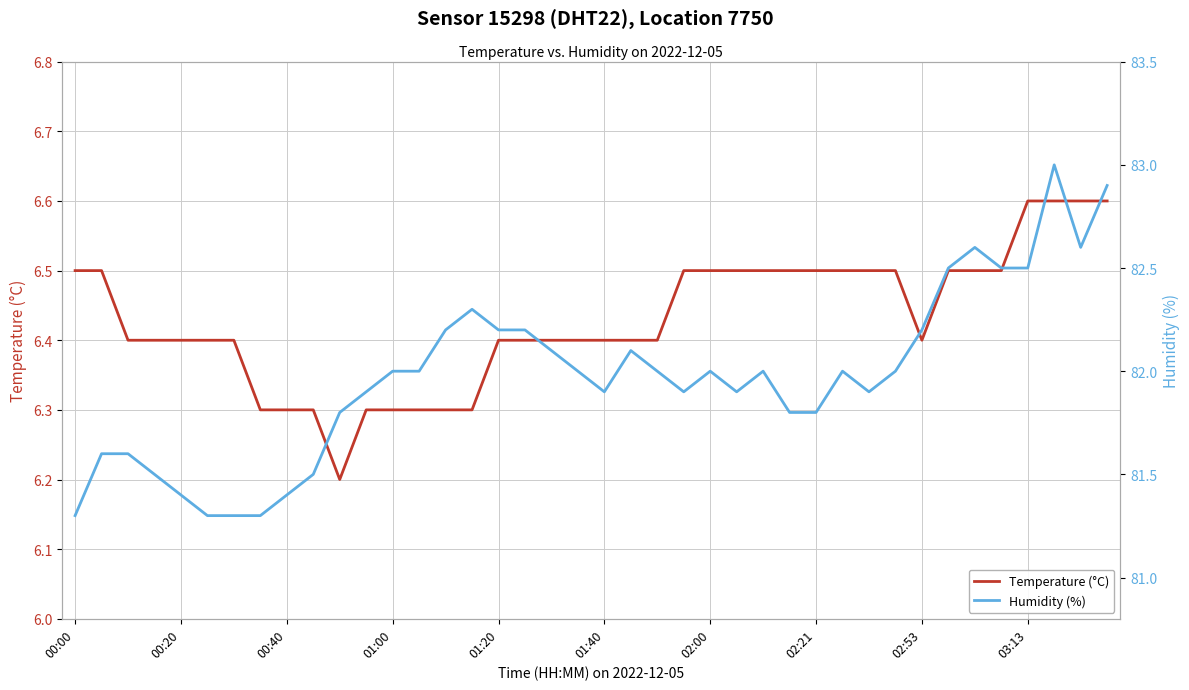

What is the value of the Temperature (°C) point at the 15th from the left?

6.3